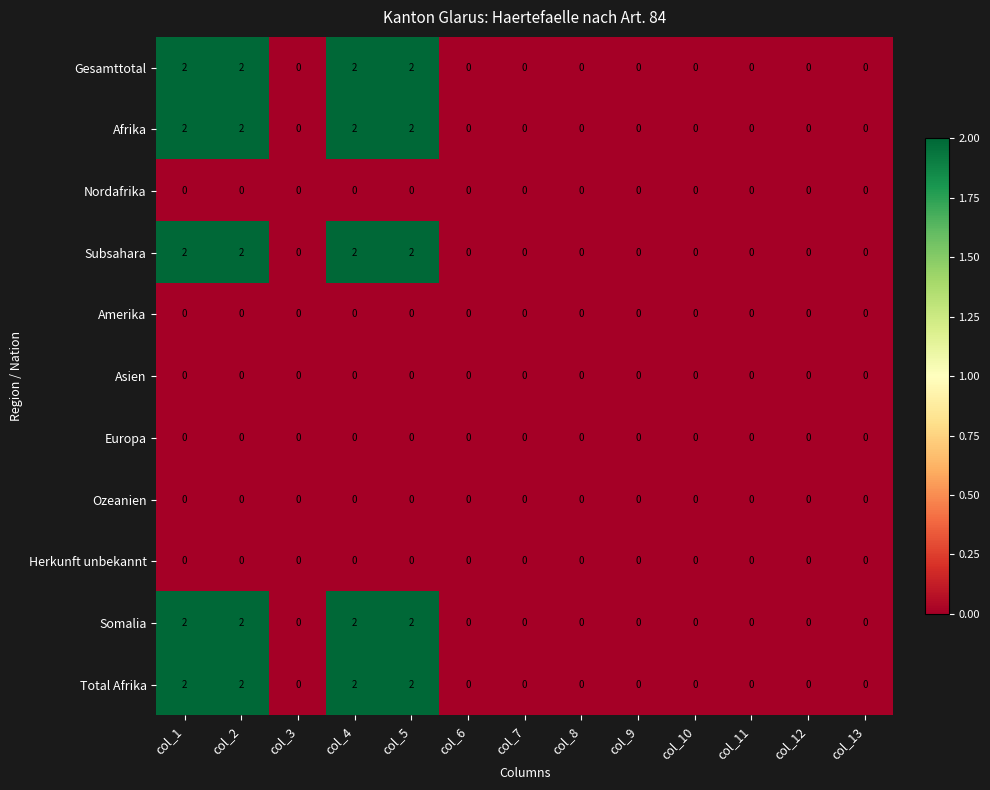

Is the value of Subsahara at col_5 greater than the value of Gesamttotal at col_3?

Yes